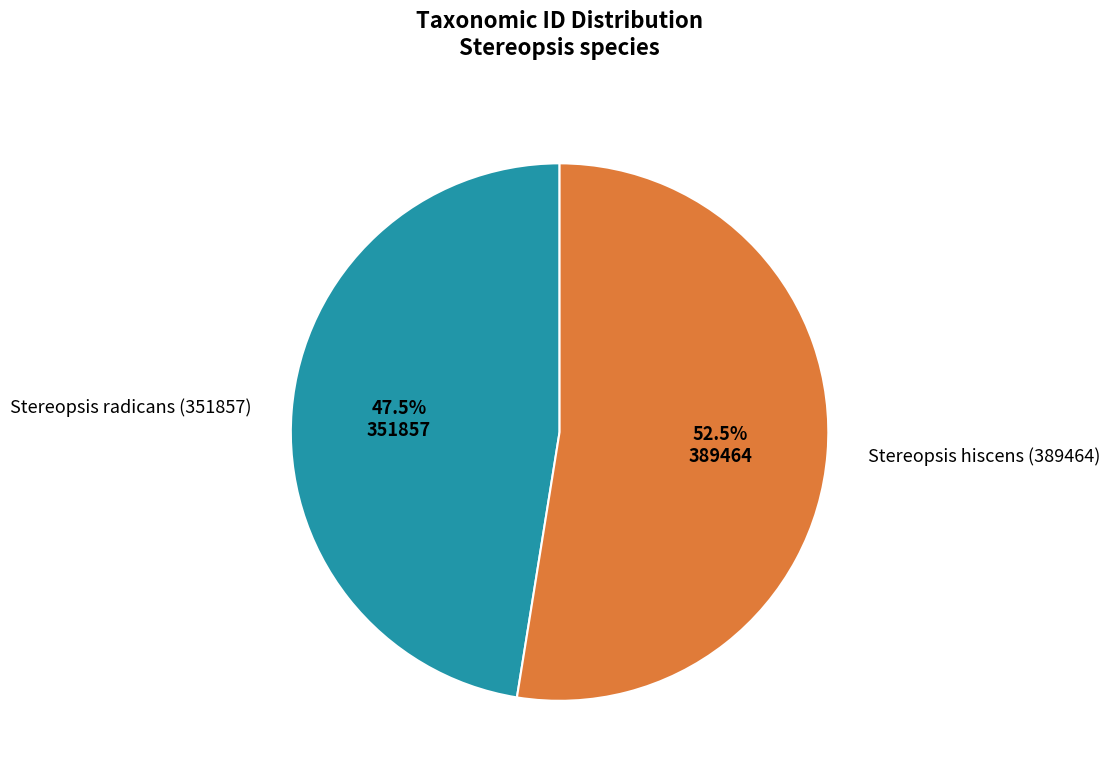

Is the sum of Stereopsis radicans (351857) and Stereopsis hiscens (389464) greater than half?

Yes